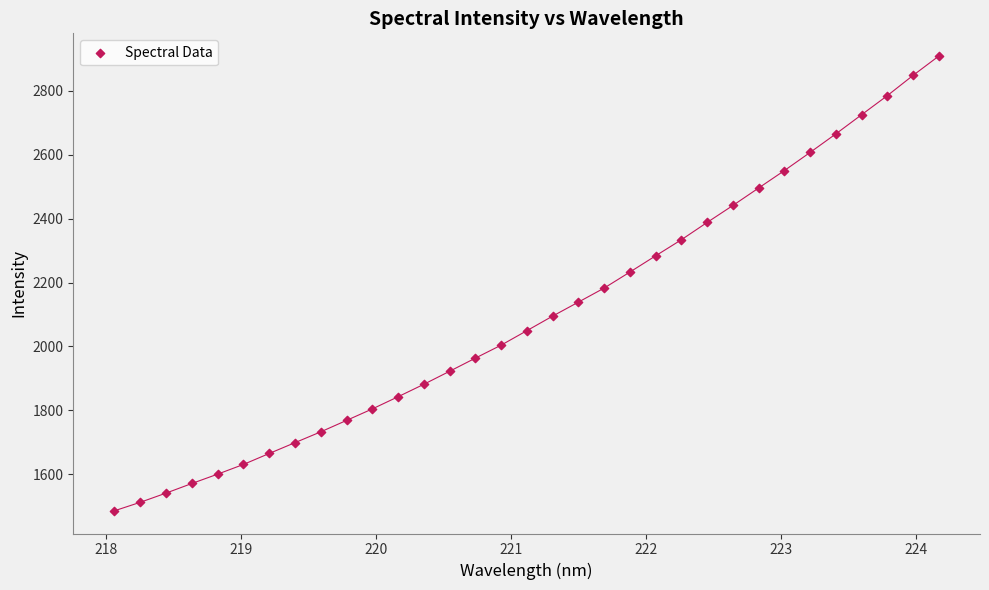

What is the range of Y values (max minus min)?

1423.6